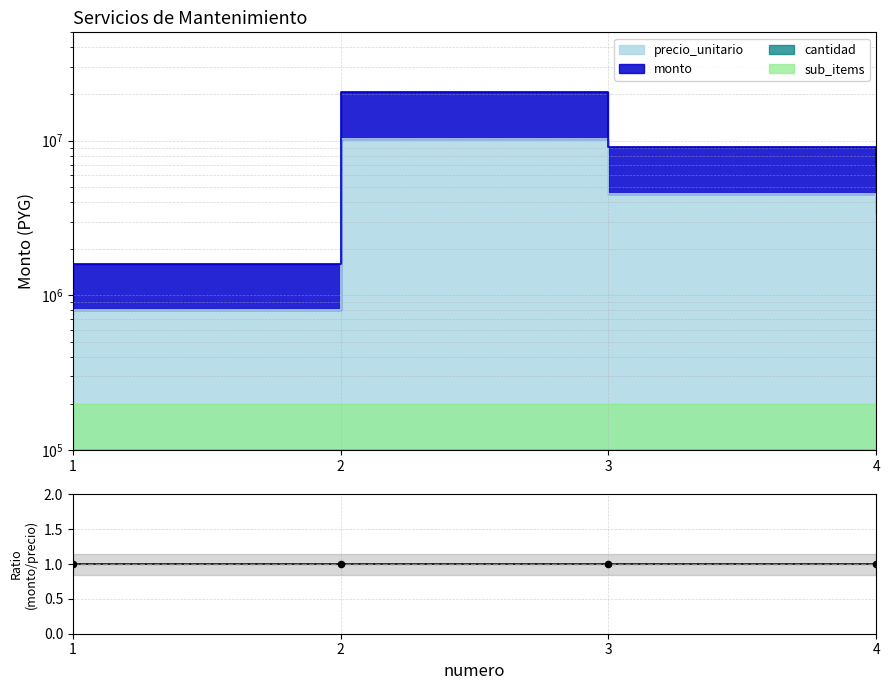

Which series has the largest Y range (max minus min)?

monto